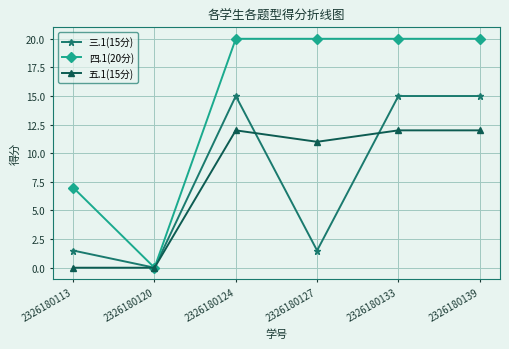

What is the spread (max minus min) of values at 2326180113?

7.0